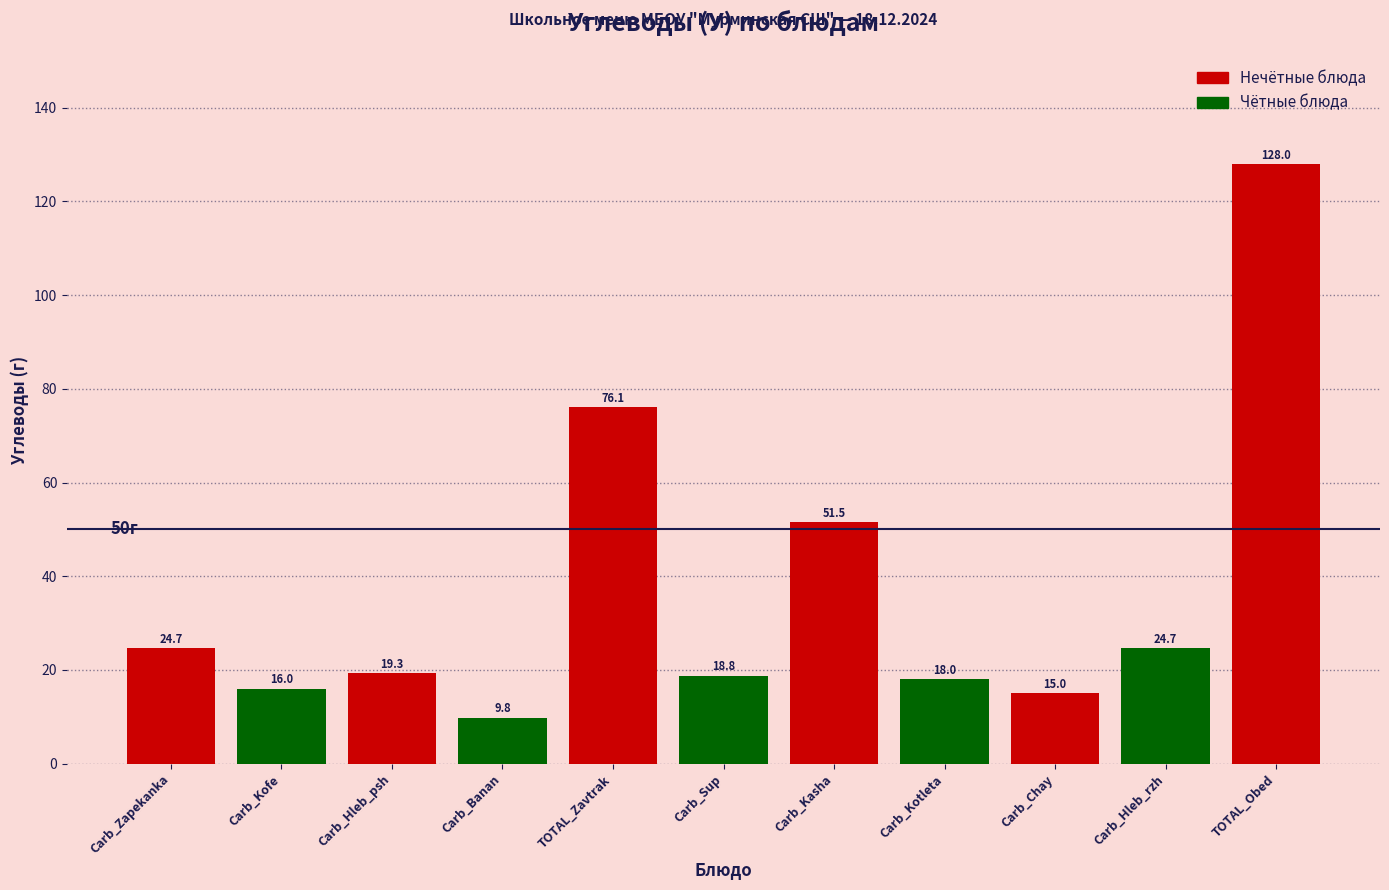

Reading left to right, list all the values displayed in this chart.

Carb_Zapekanka=24.7	Carb_Kofe=16.0	Carb_Hleb_psh=19.3	Carb_Banan=9.8	TOTAL_Zavtrak=76.1	Carb_Sup=18.8	Carb_Kasha=51.5	Carb_Kotleta=18.0	Carb_Chay=15.0	Carb_Hleb_rzh=24.7	TOTAL_Obed=128.0